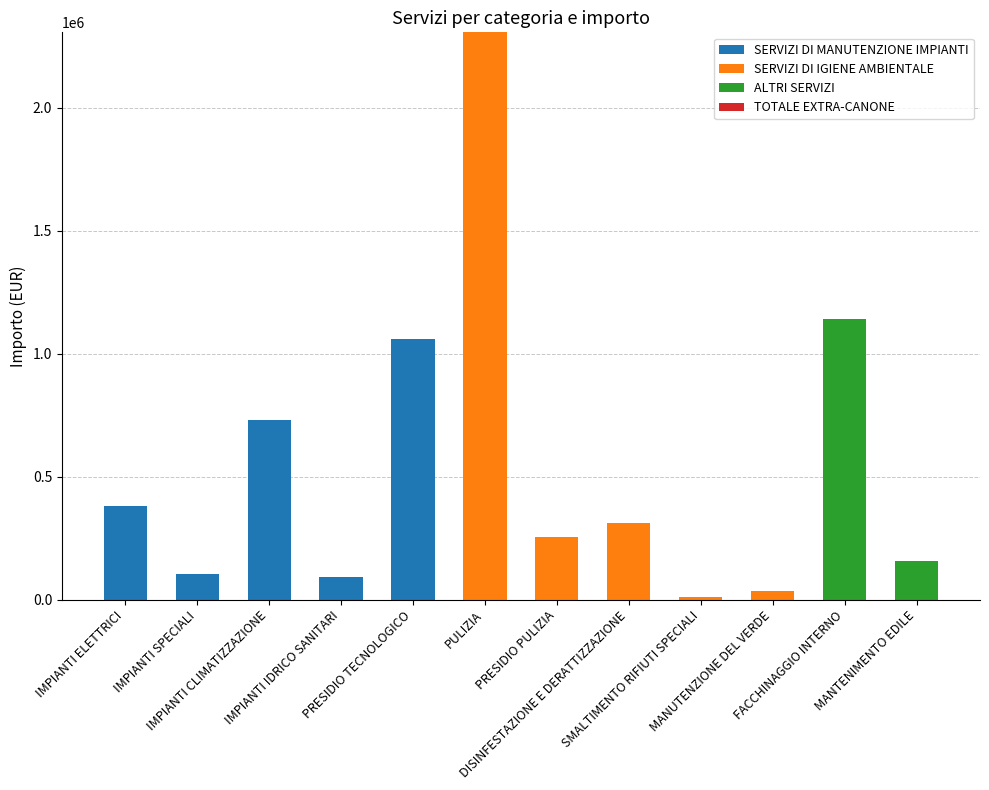

Between IMPIANTI CLIMATIZZAZIONE and MANTENIMENTO EDILE, which series saw the biggest shift?

SERVIZI DI MANUTENZIONE IMPIANTI